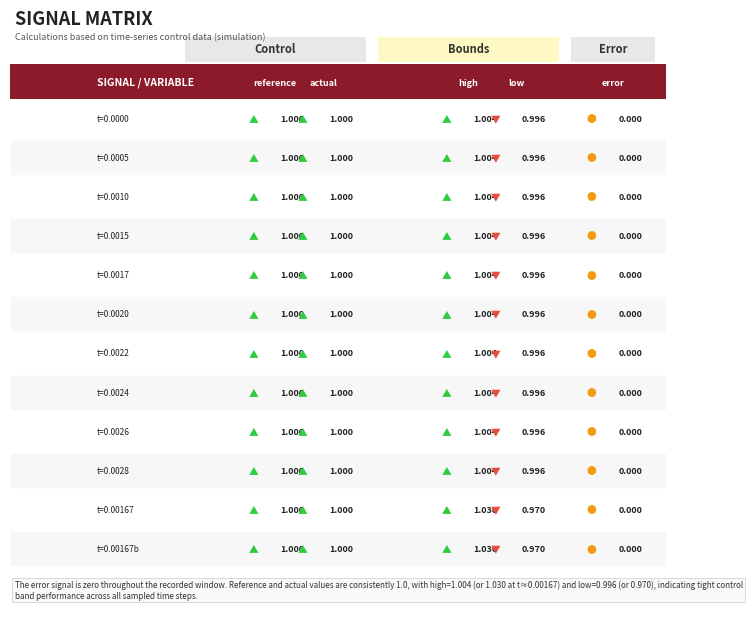

The t=0.0005 series shows 0.6 at 0. True or false?

False